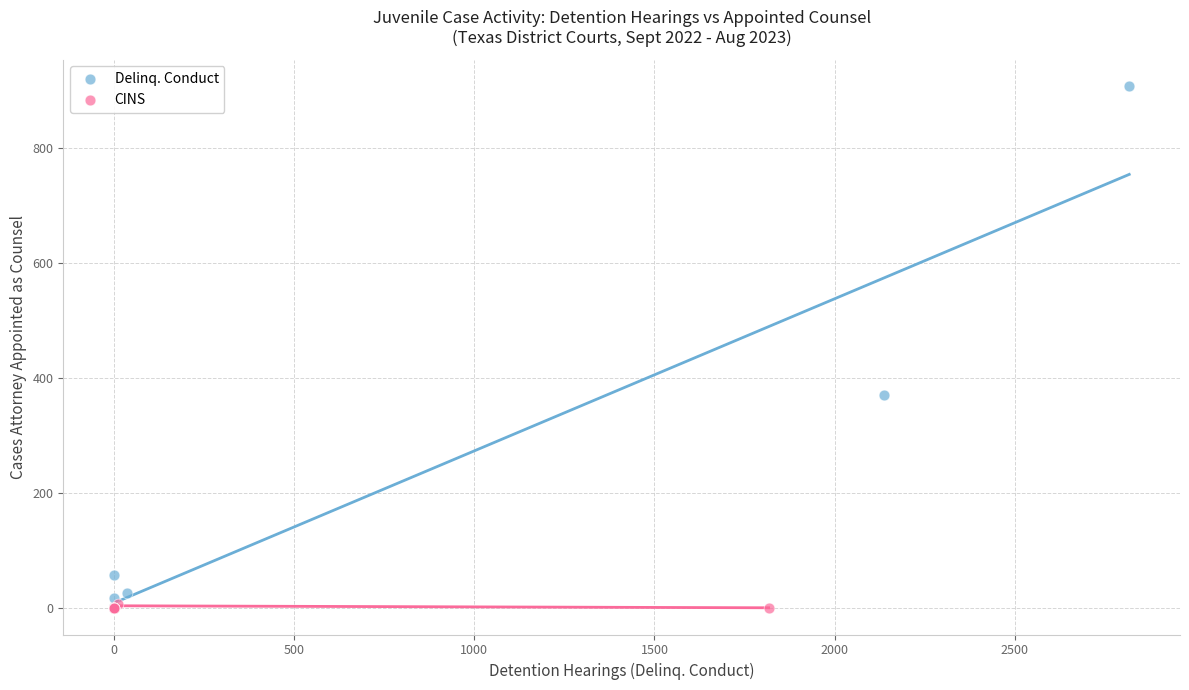

Which series has the largest Y range (max minus min)?

Delinq. Conduct